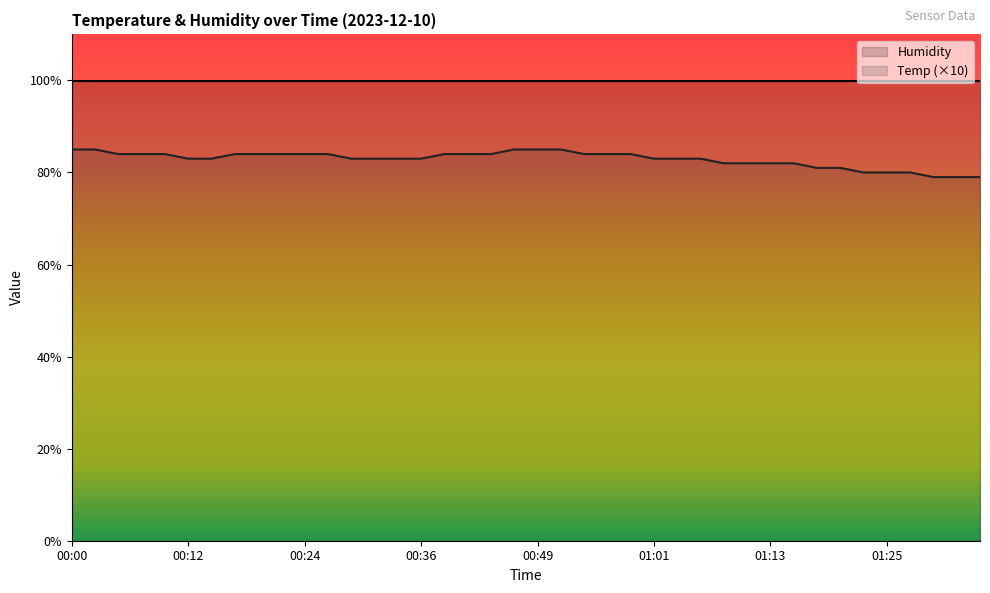

What is the sum of the values at 00:36 and 01:33?

162